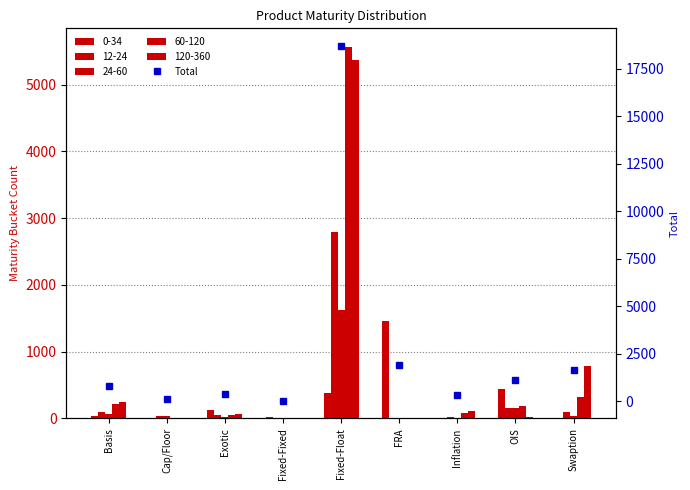

Count the number of values greater than 816.

4